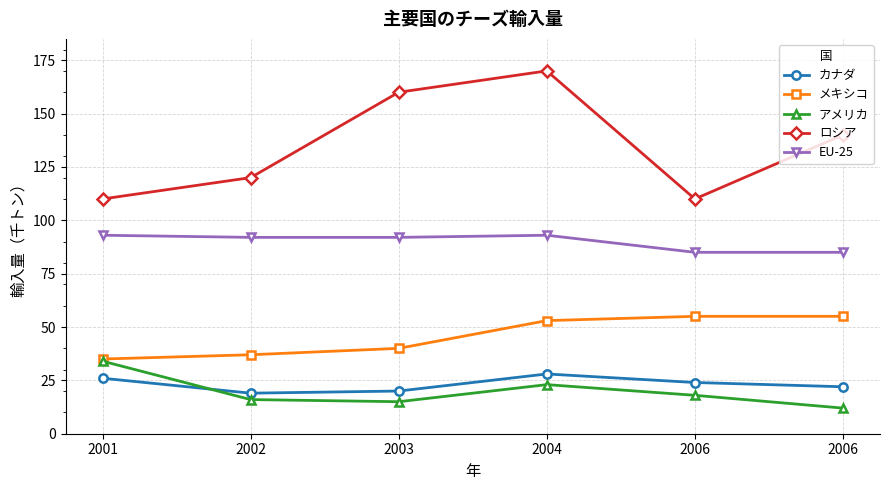

At which label is ロシア closest to 140?

2006